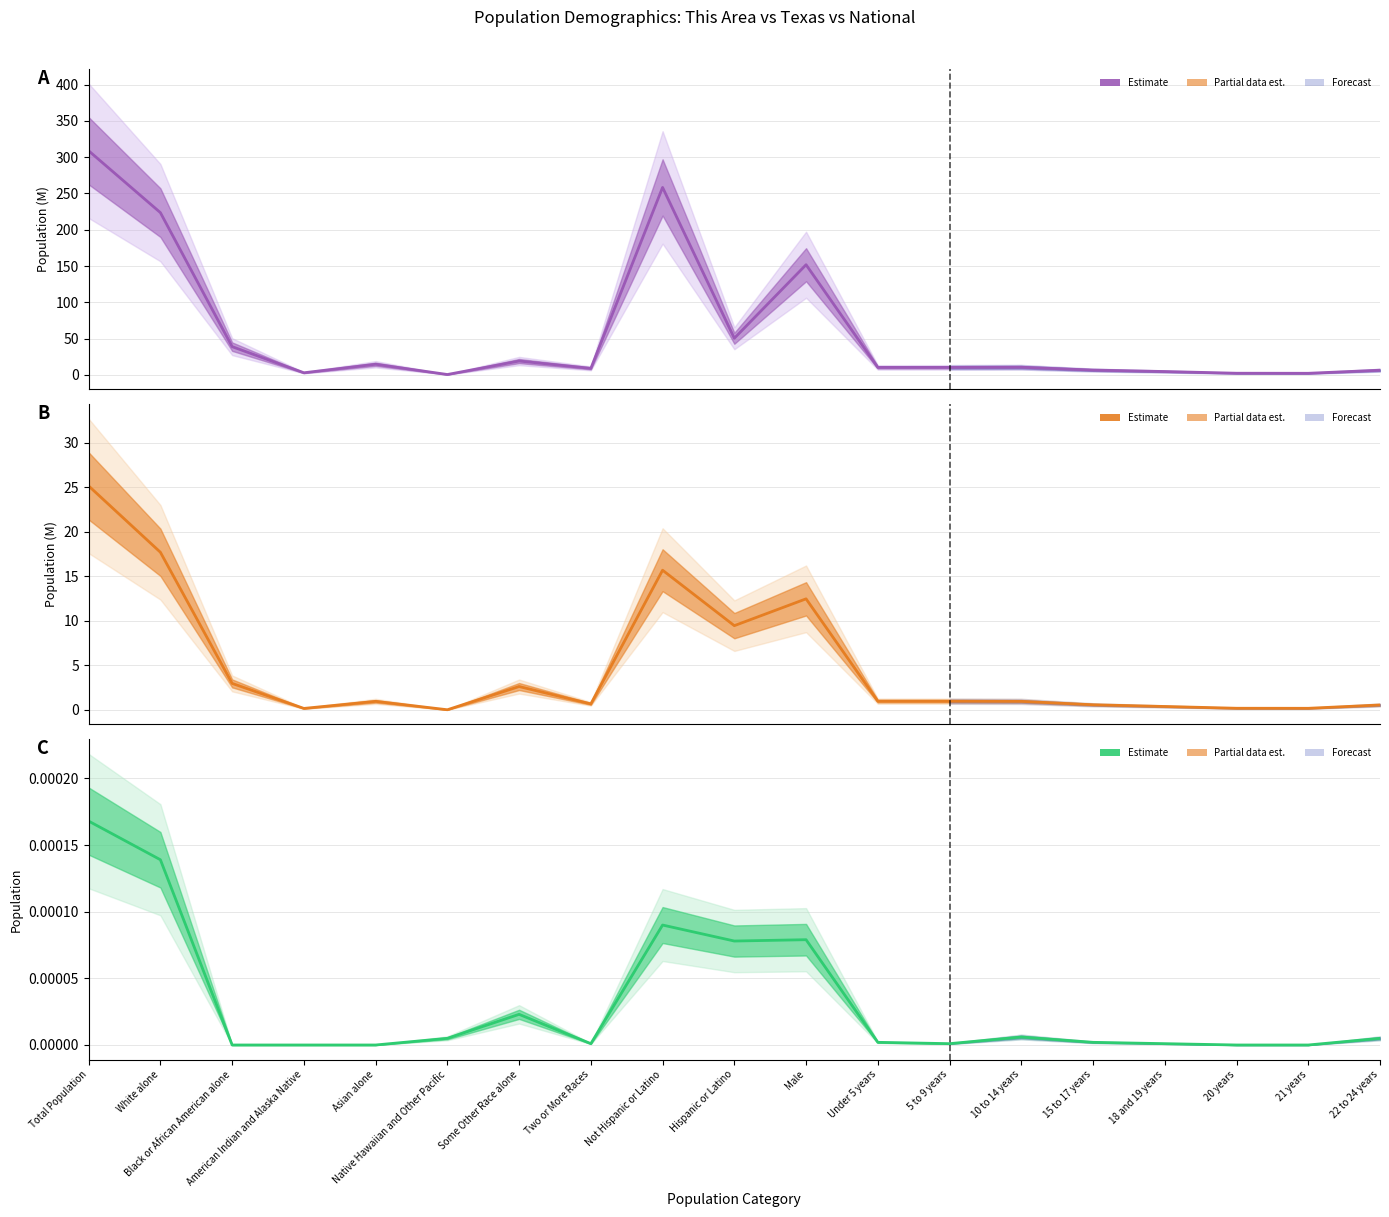

Between Under 5 years and White alone, which is larger?

White alone